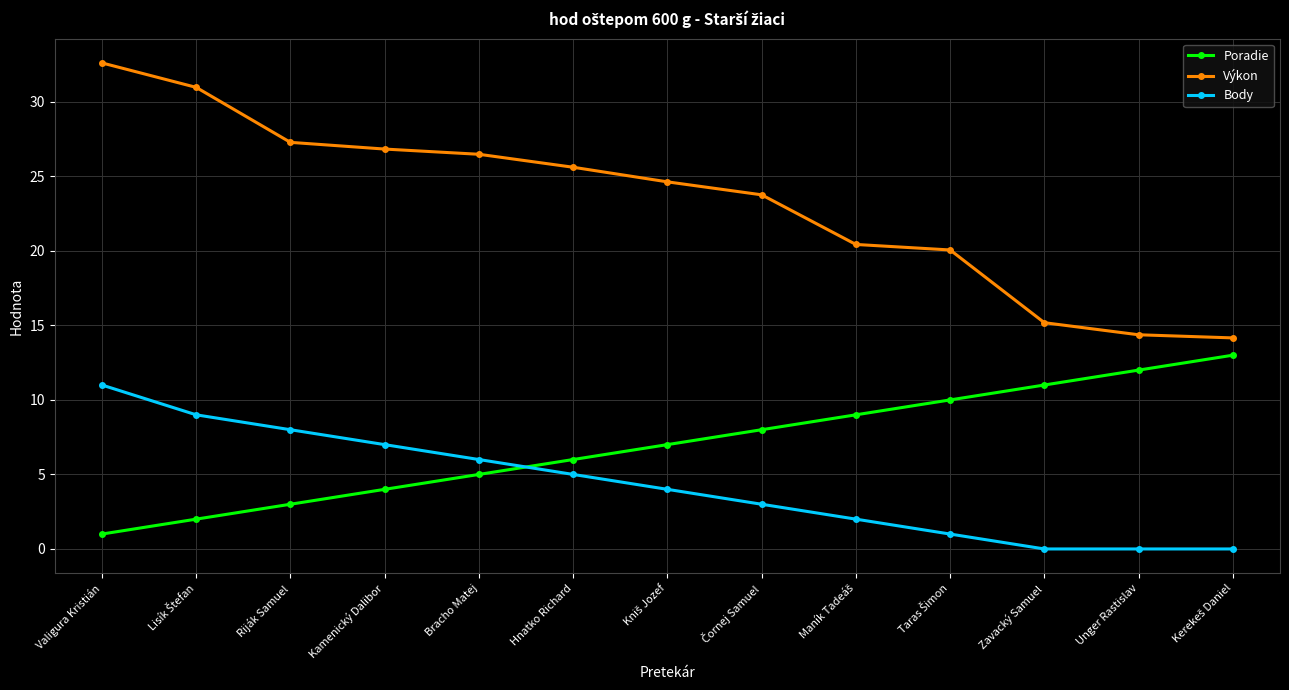

Does the chart have visible grid lines?

Yes